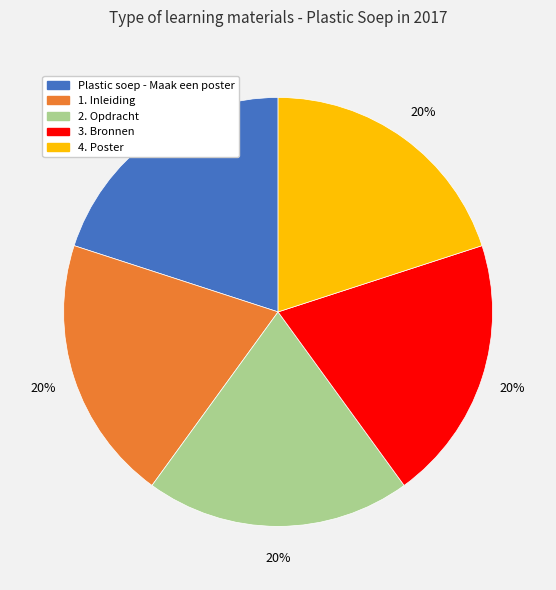

What is the ratio of the value at 4. Poster to the value at 3. Bronnen?

1.0